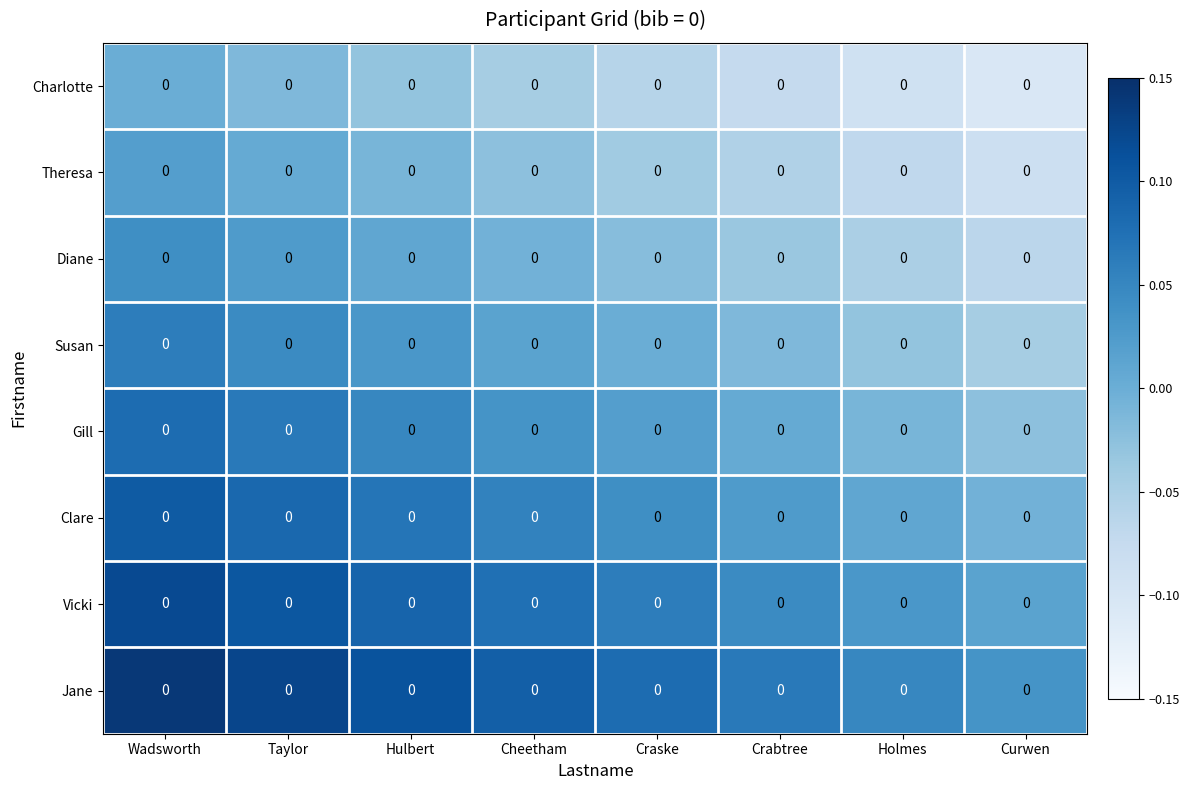

Rank the series at Crabtree from highest to lowest value.

Jane, Vicki, Clare, Gill, Susan, Diane, Theresa, Charlotte